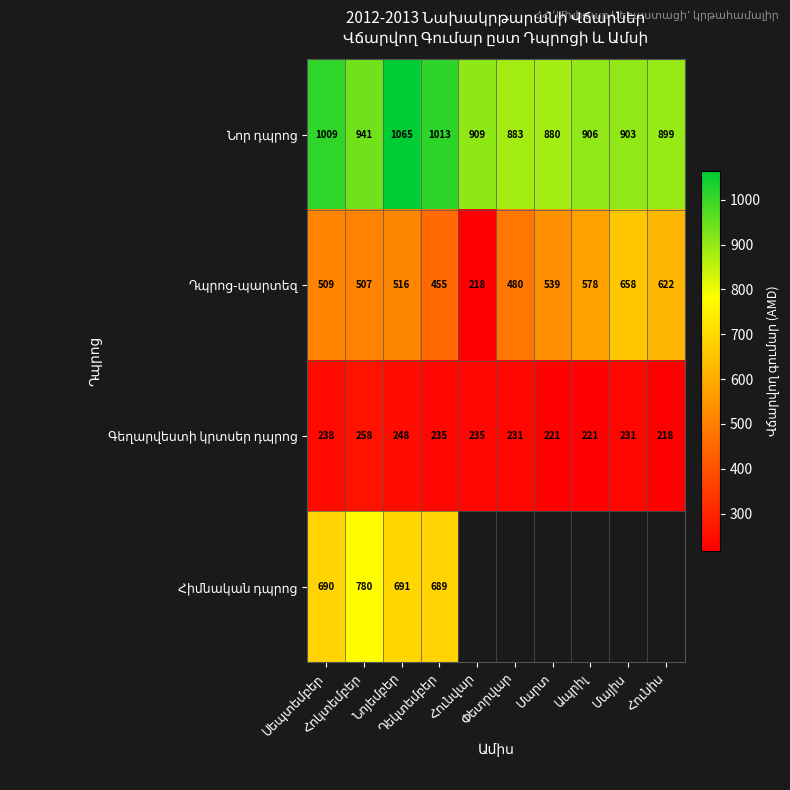

Rank the categories by Նոր դպրոց value from lowest to highest.

Մարտ, Փետրվար, Հունիս, Մայիս, Ապրիլ, Հունվար, Հոկտեմբեր, Սեպտեմբեր, Դեկտեմբեր, Նոյեմբեր